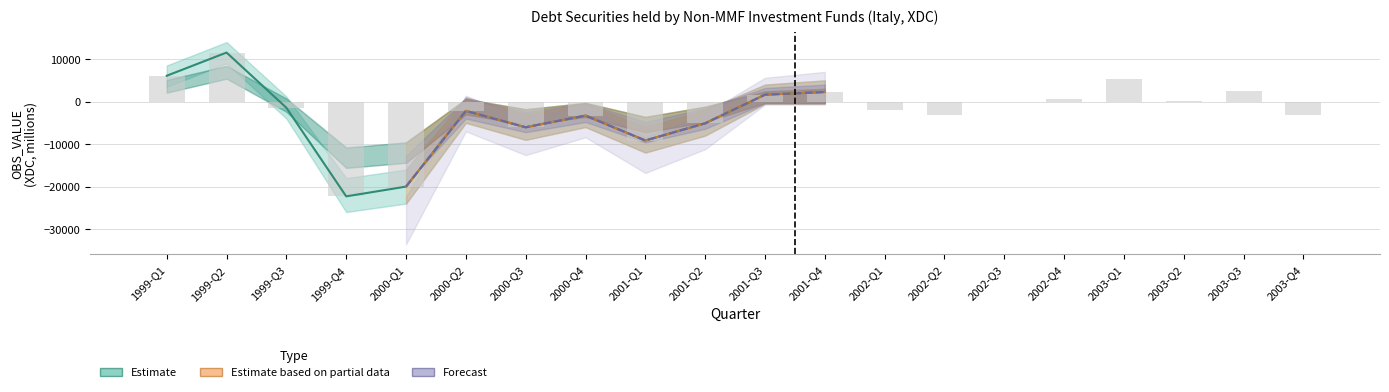

Reading right to left, what are all the values shown in this chart?

2003-Q4=-3270	2003-Q3=2576	2003-Q2=237	2003-Q1=5317	2002-Q4=524	2002-Q3=-23	2002-Q2=-3141	2002-Q1=-1885	2001-Q4=2257	2001-Q3=1623	2001-Q2=-5108	2001-Q1=-9161	2000-Q4=-3289	2000-Q3=-6045	2000-Q2=-2194	2000-Q1=-20007	1999-Q4=-22302	1999-Q3=-1448	1999-Q2=11540	1999-Q1=6080